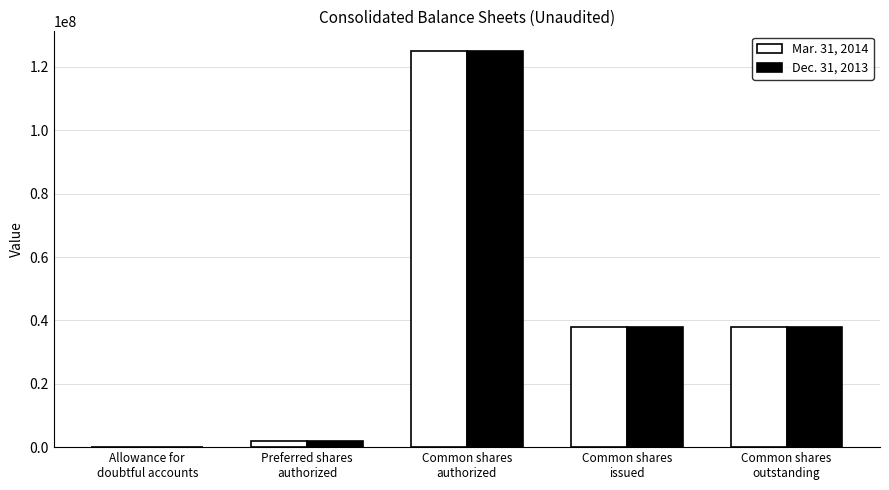

Reading left to right, what are all the values shown in this chart?

Mar. 31, 2014: 3501	2000000	125000000	38047103	38047103
Dec. 31, 2013: 3441	2000000	125000000	37983114	37983114